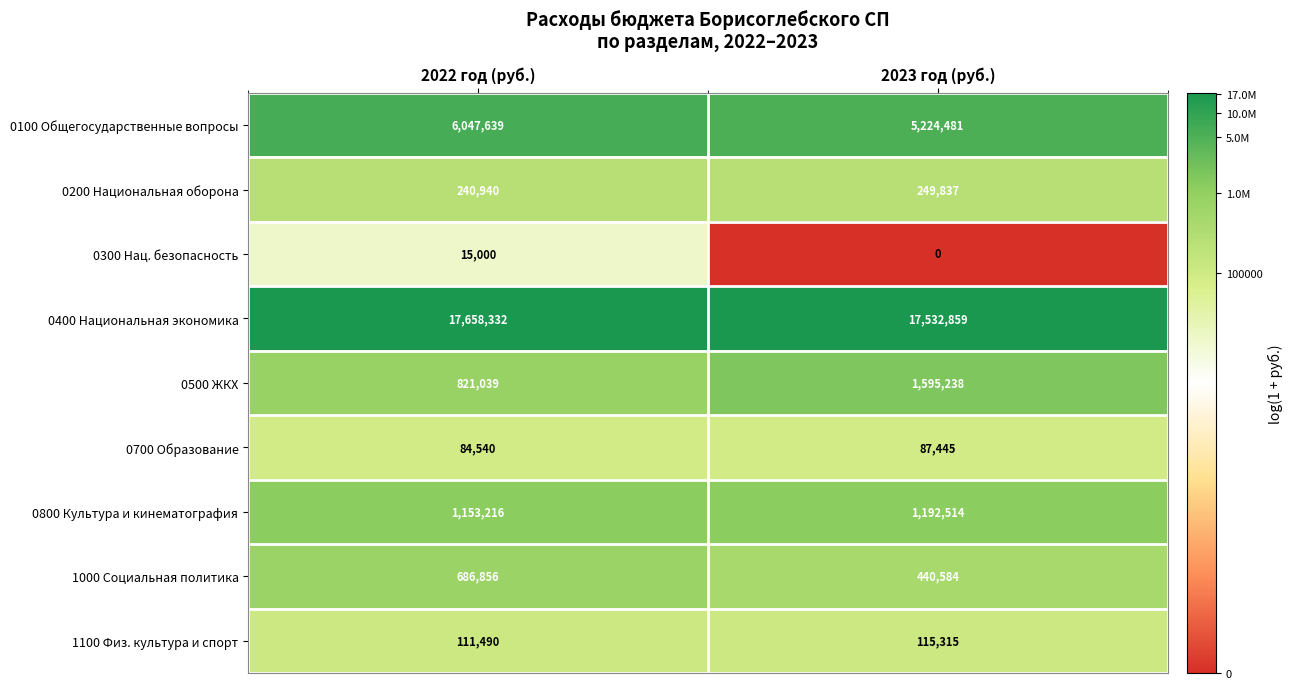

What is the sum of the 0200 Национальная оборона values at 2022 год (руб.) and 2023 год (руб.)?

490777